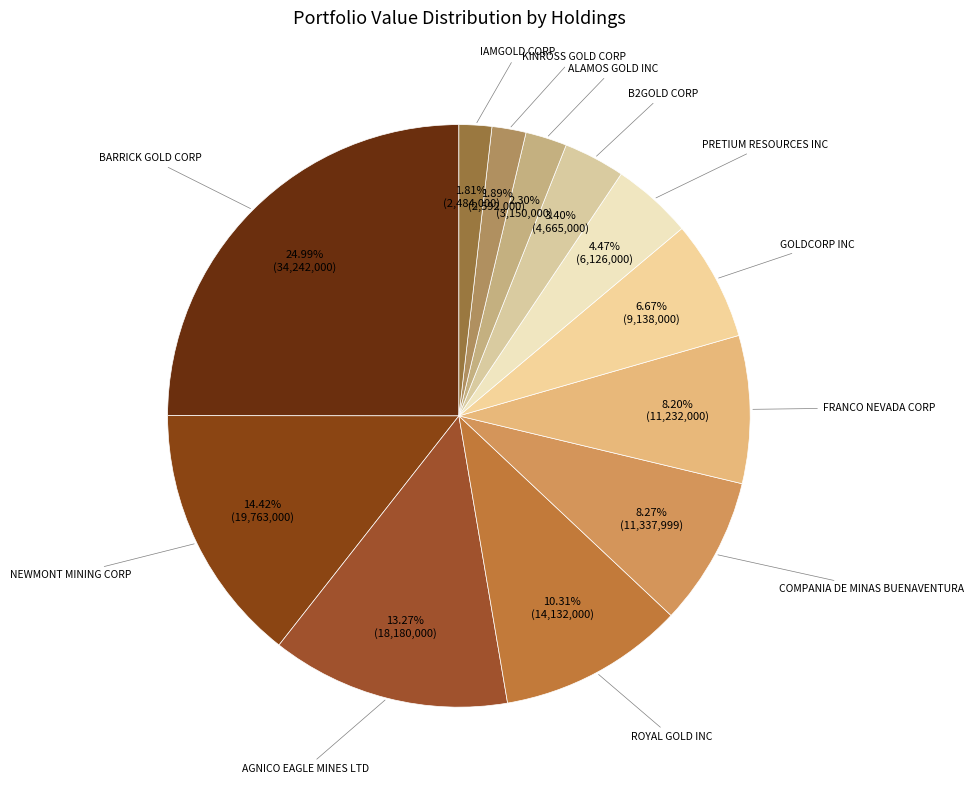

Combined, do IAMGOLD CORP and B2GOLD CORP account for over 50%?

No